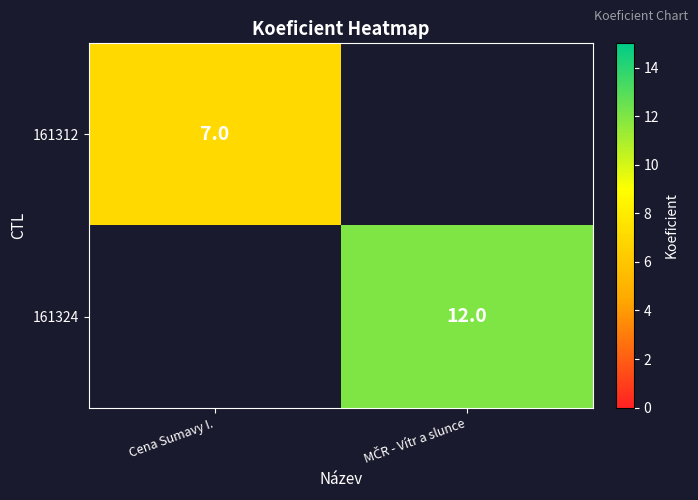

The value of 161312 at Cena Sumavy I. is 4. True or false?

False